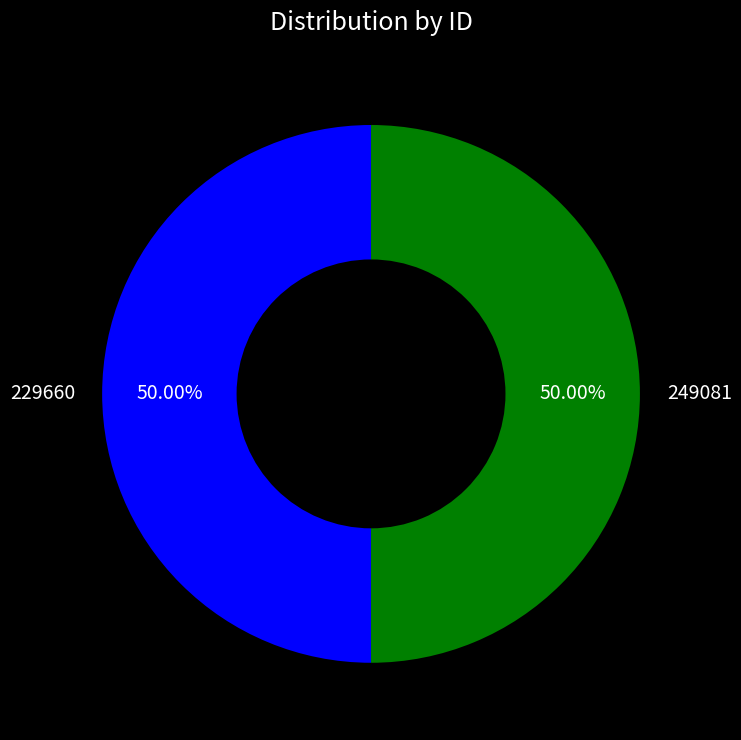

The 249081 slice represents 59% of the pie. True or false?

False